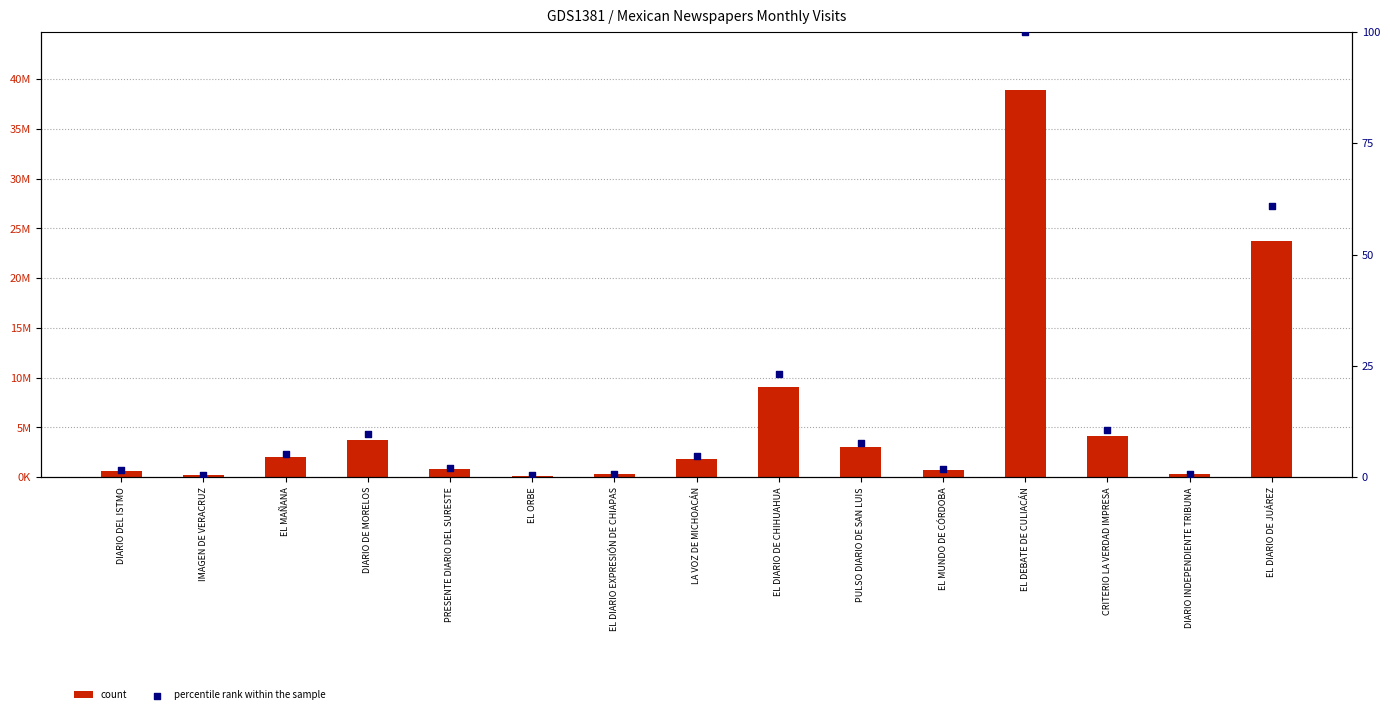

At which category is the sum across all series the highest?

EL DEBATE DE CULIACÁN